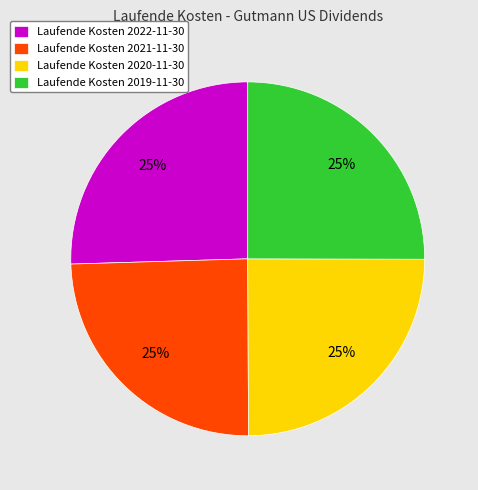

To the nearest percent, what portion does Laufende Kosten 2021-11-30 represent?

25%